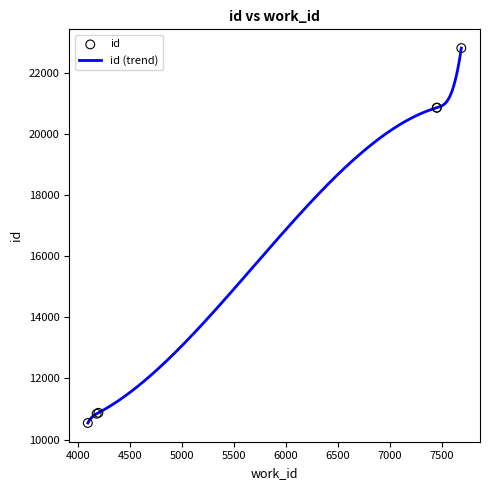

Which has a higher value, 4195 or 7450?

7450